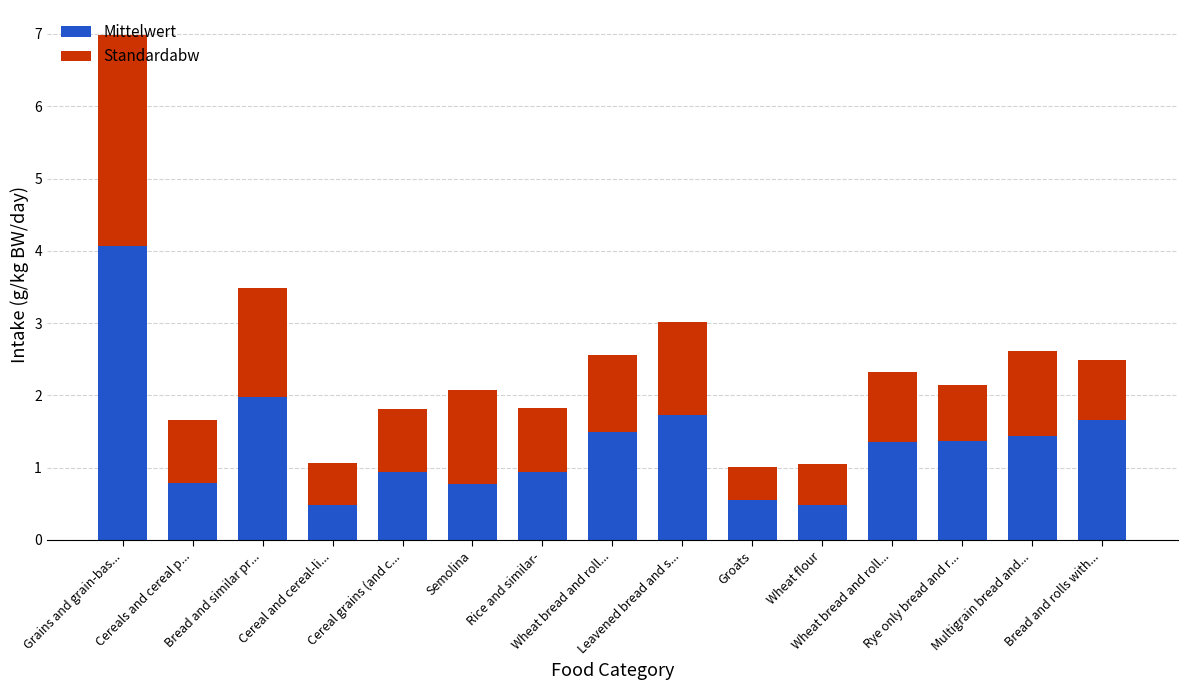

Are the bars grouped side by side (vs. stacked)?

No